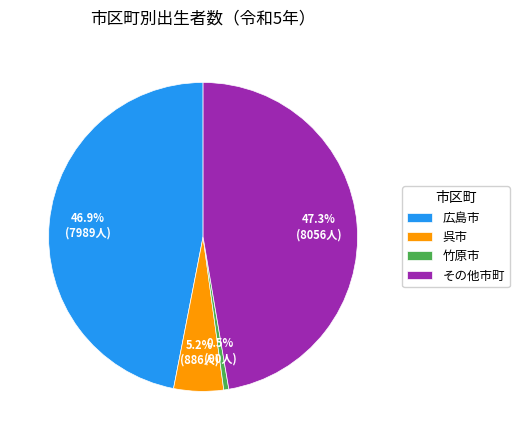

Between 呉市 and 竹原市, which is larger?

呉市